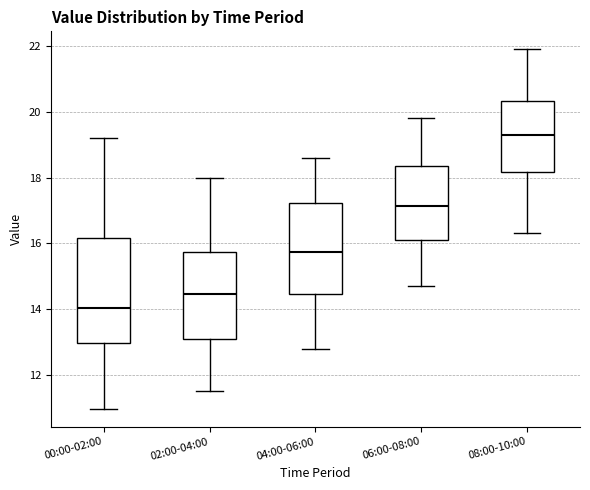

Where does the median line of the box for 06:00-08:00 sit on the y-axis? The values are not printed on the chart, so give them approximately, as read against the axis.

17.2